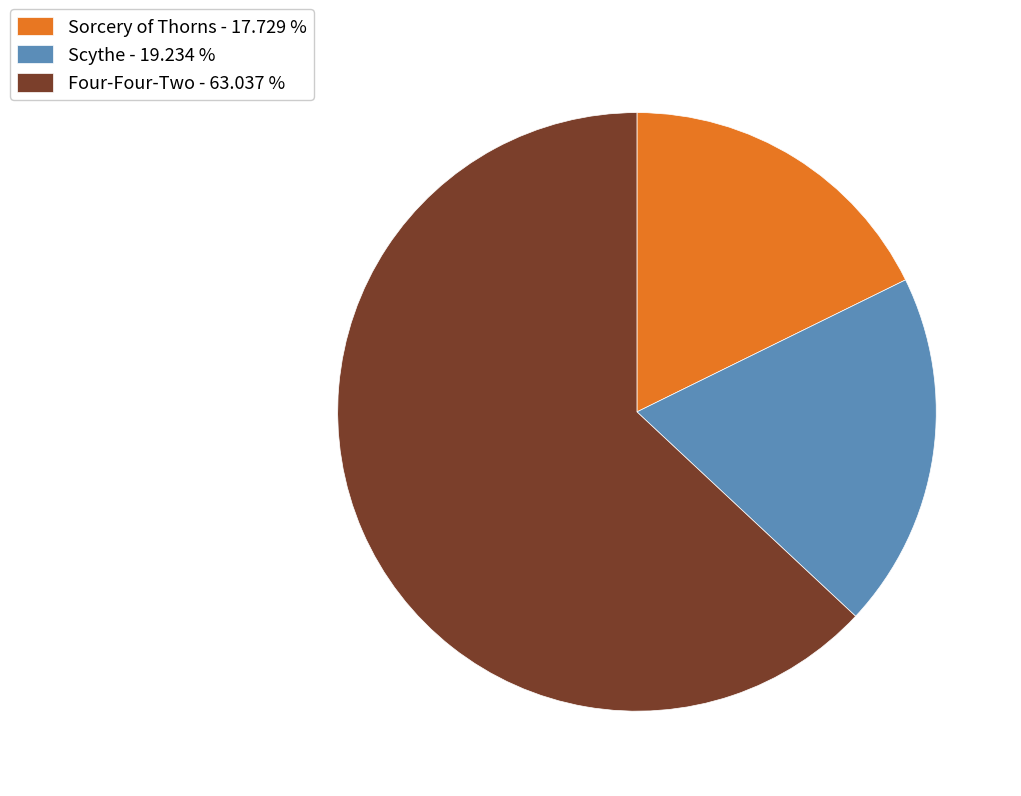

Does any single category account for the majority?

Yes